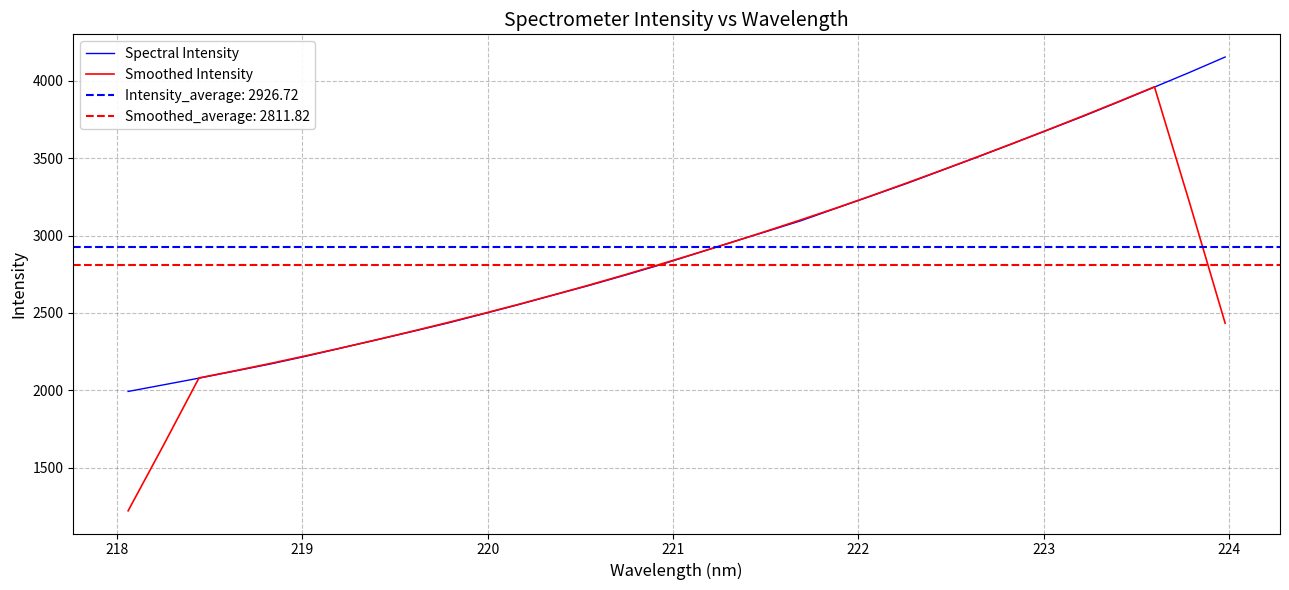

What is the maximum value for Smoothed Intensity?

3961.0